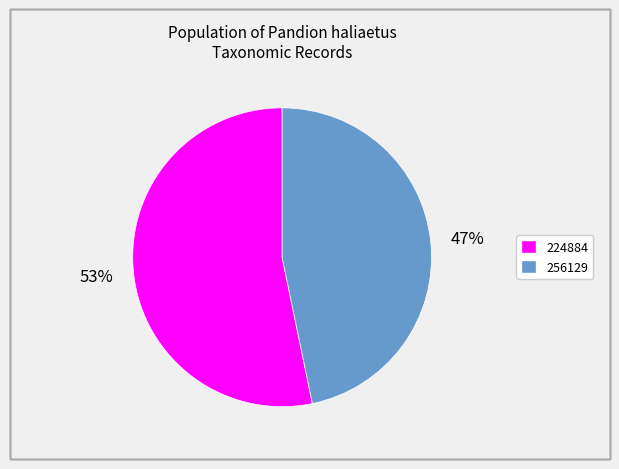

True or false: 224884 accounts for 41% of the total.

False